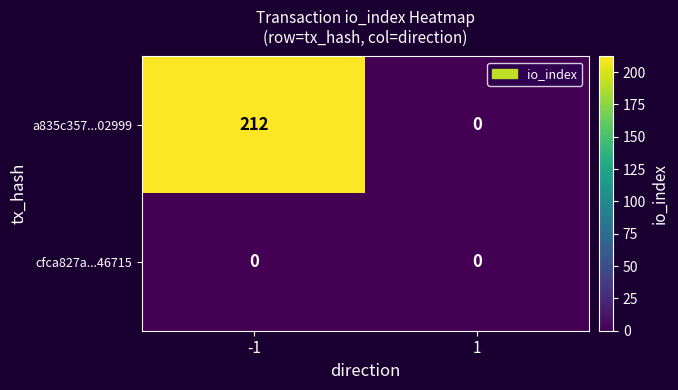

Which series has the largest range (max minus min)?

a835c357...02999